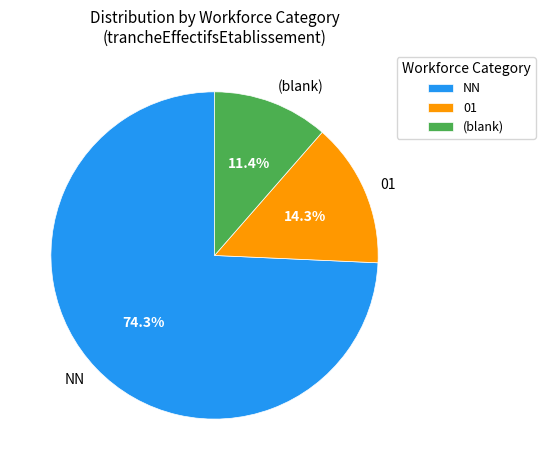

Which category has the smallest portion of the pie?

(blank)